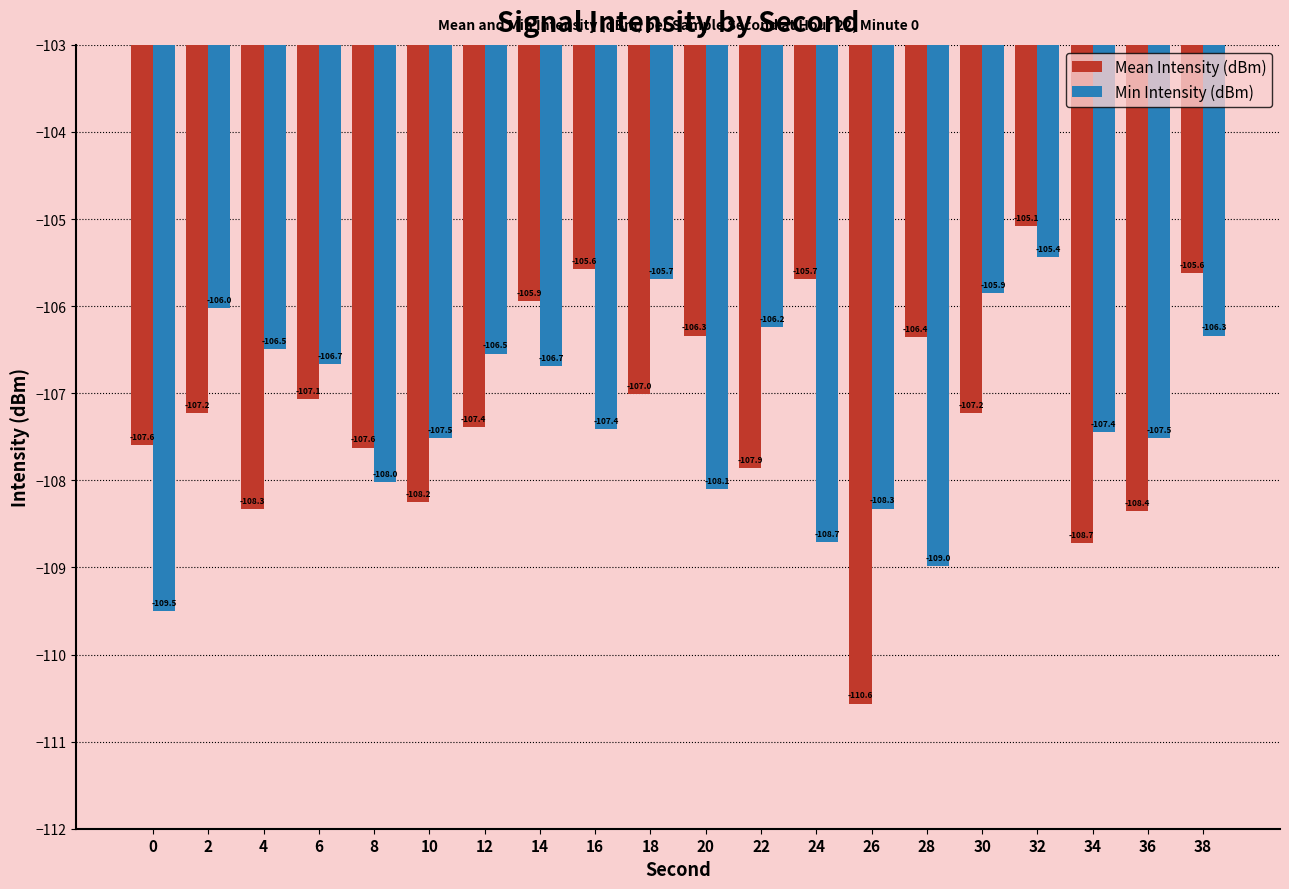

What is the difference between the highest and lowest values at 24?

3.0